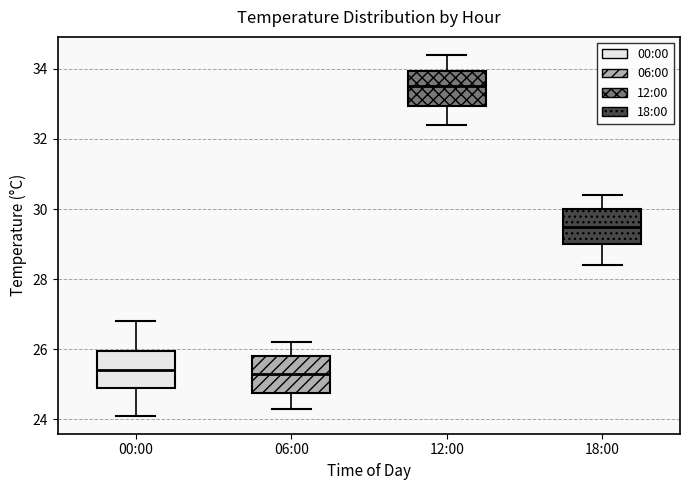

Which box's median line is the highest?

12:00